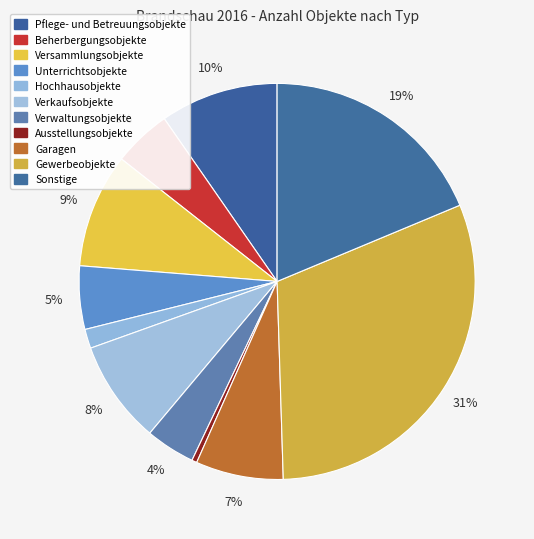

Count the number of slices in the pie.

11